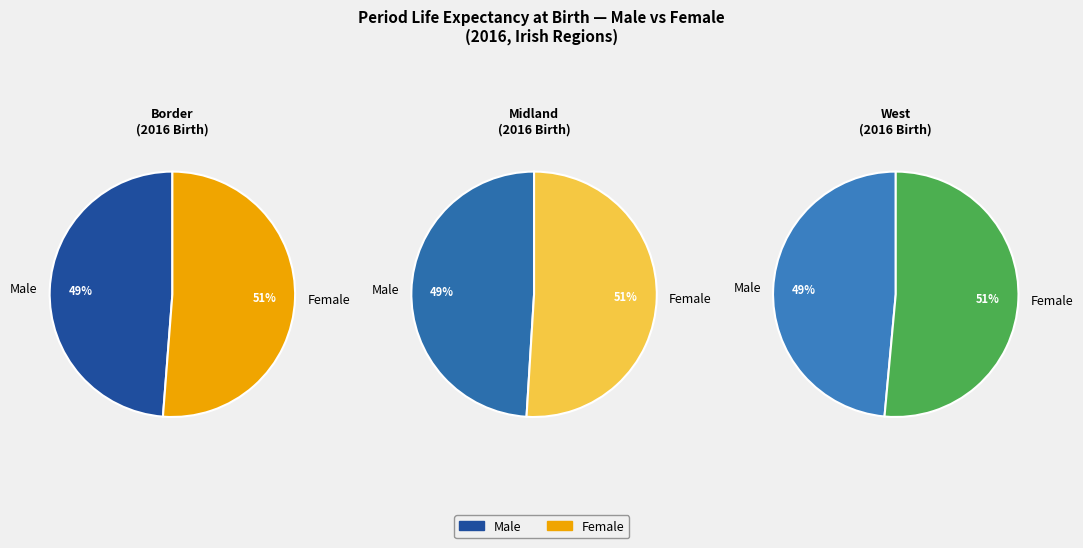

Which category has the biggest portion of the pie?

Border-Female-2016